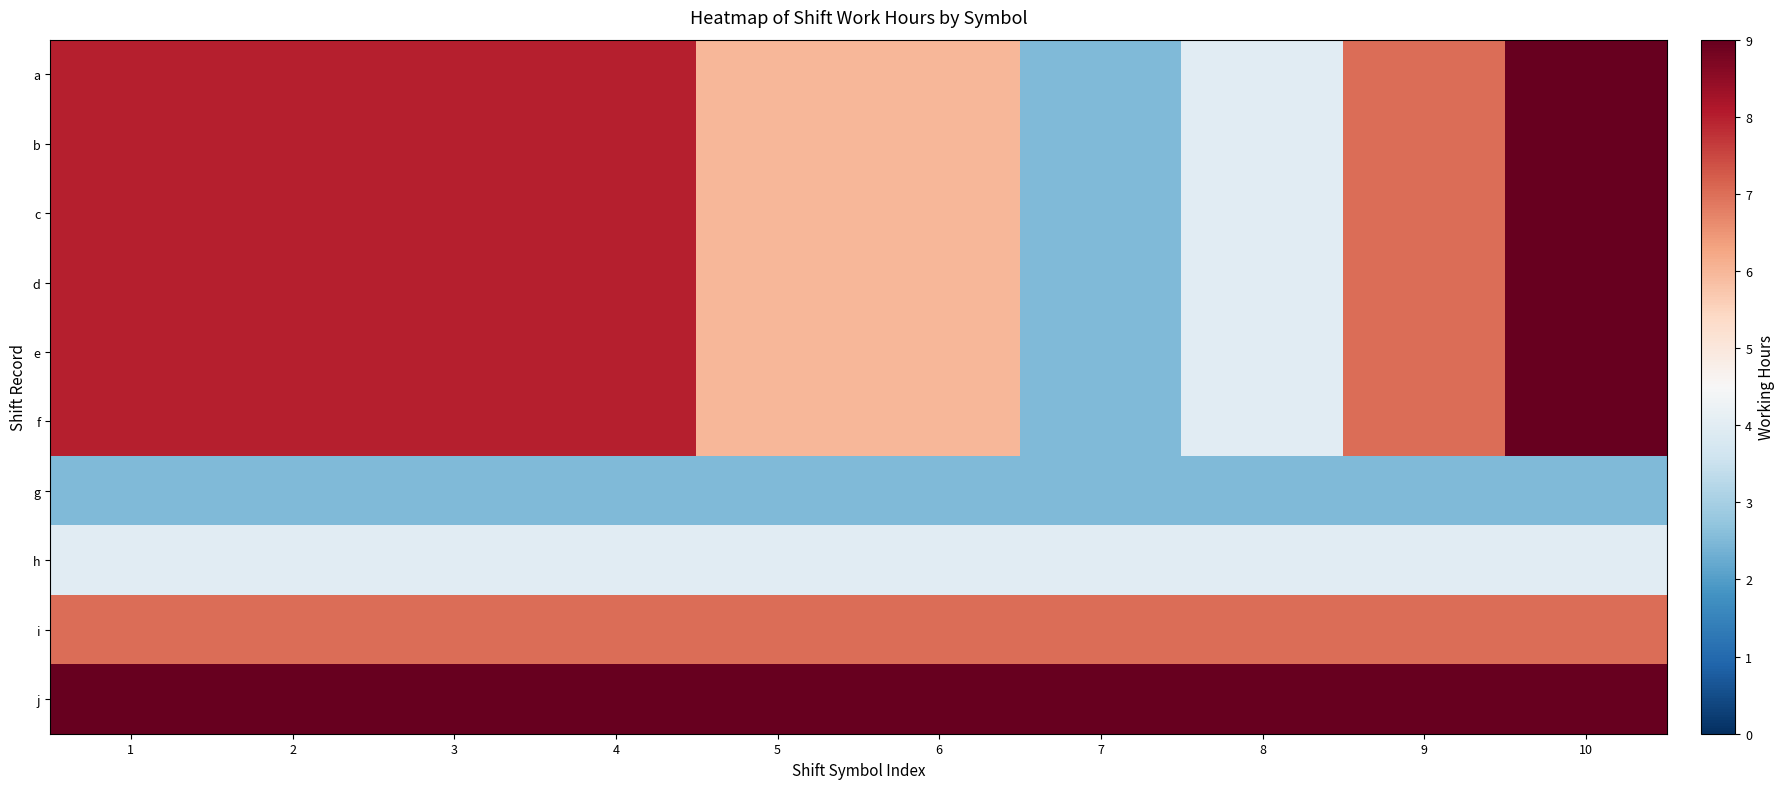

Which has a higher value, 9 or 4?

4